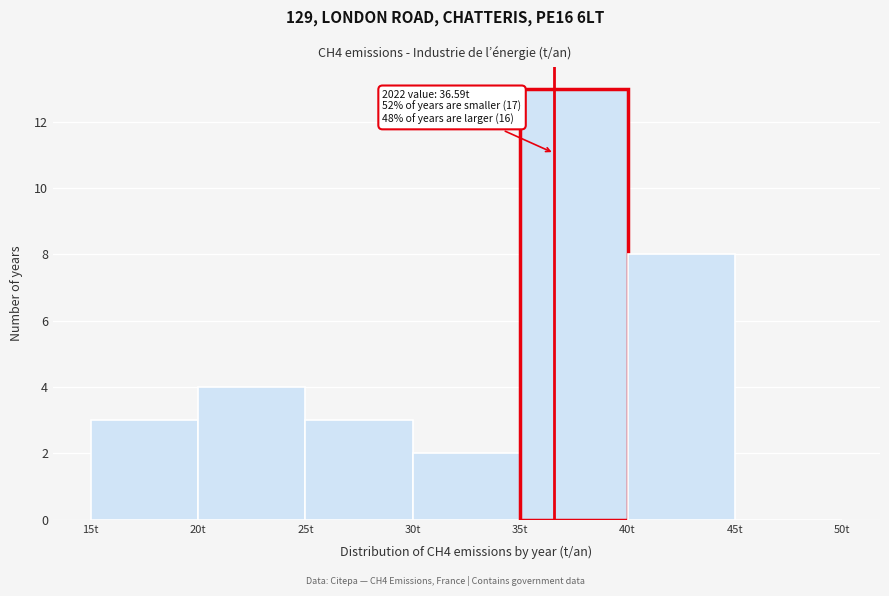

Which range on the x-axis has the tallest bar?

35 to 40